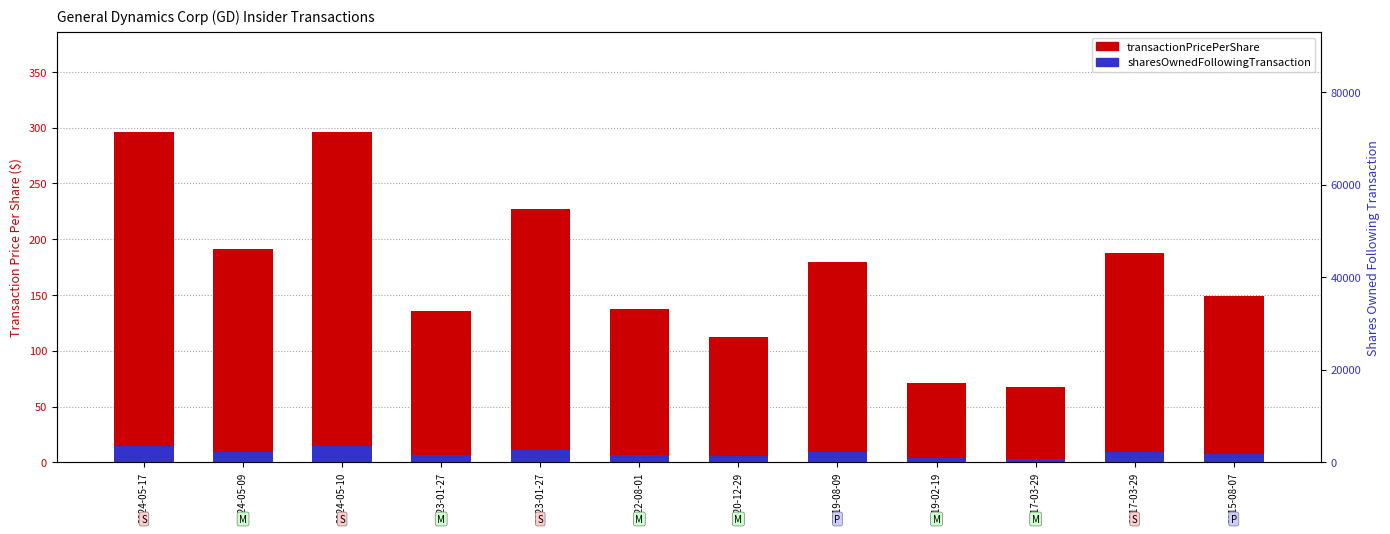

How many values in the transactionPricePerShare series exceed 179?

6